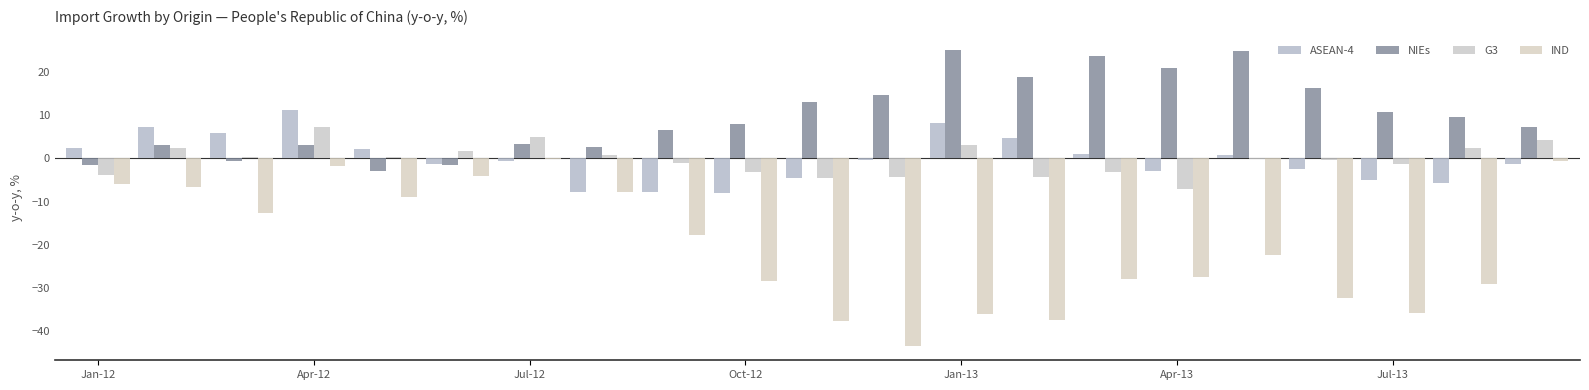

How many groups of bars are there?

21